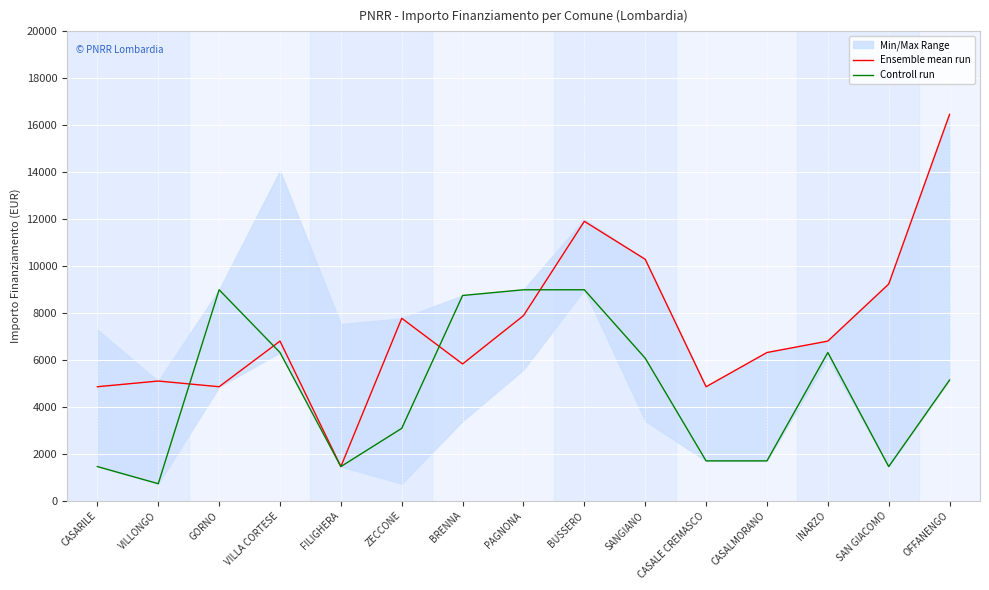

What position from the right is CASALE CREMASCO?

5